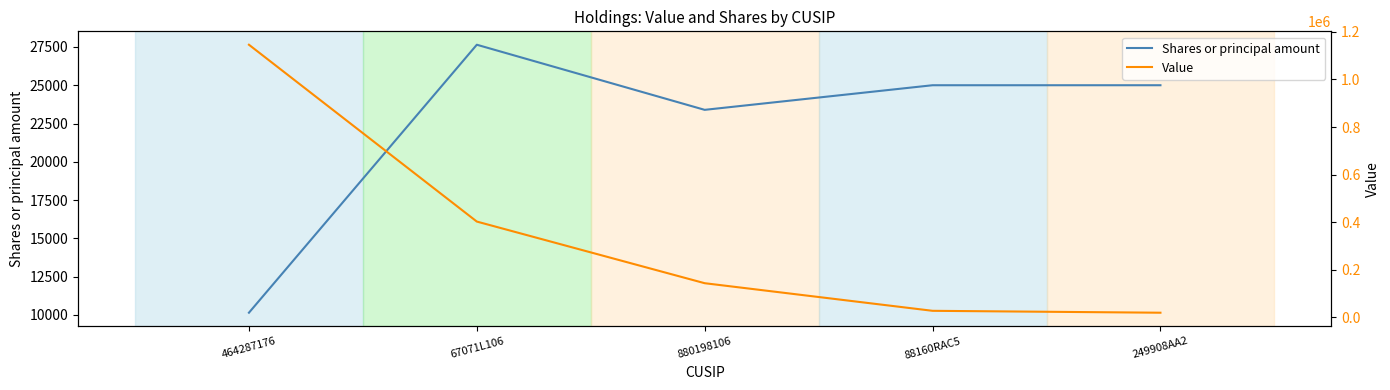

At which label does Shares or principal amount reach its minimum?

464287176